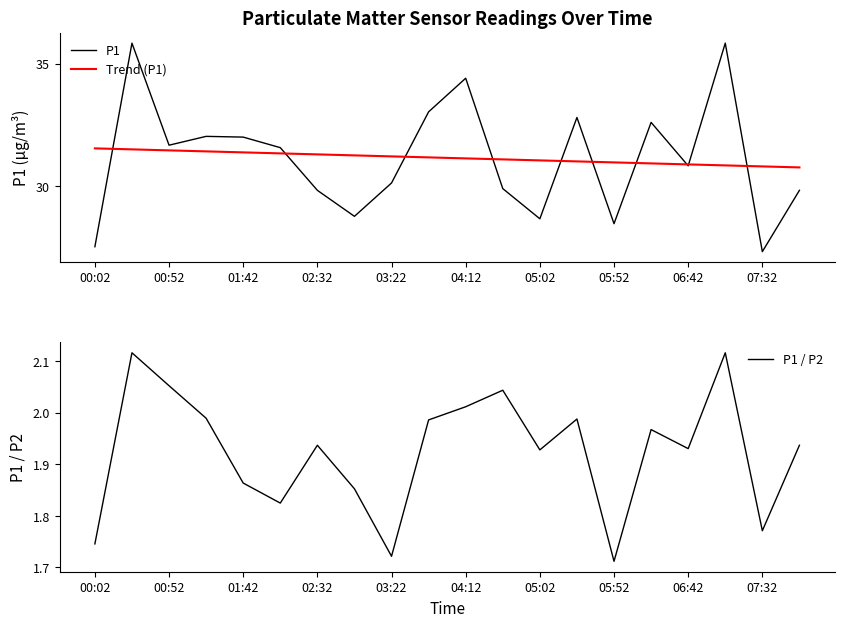

Which series has the largest total across all categories?

P1